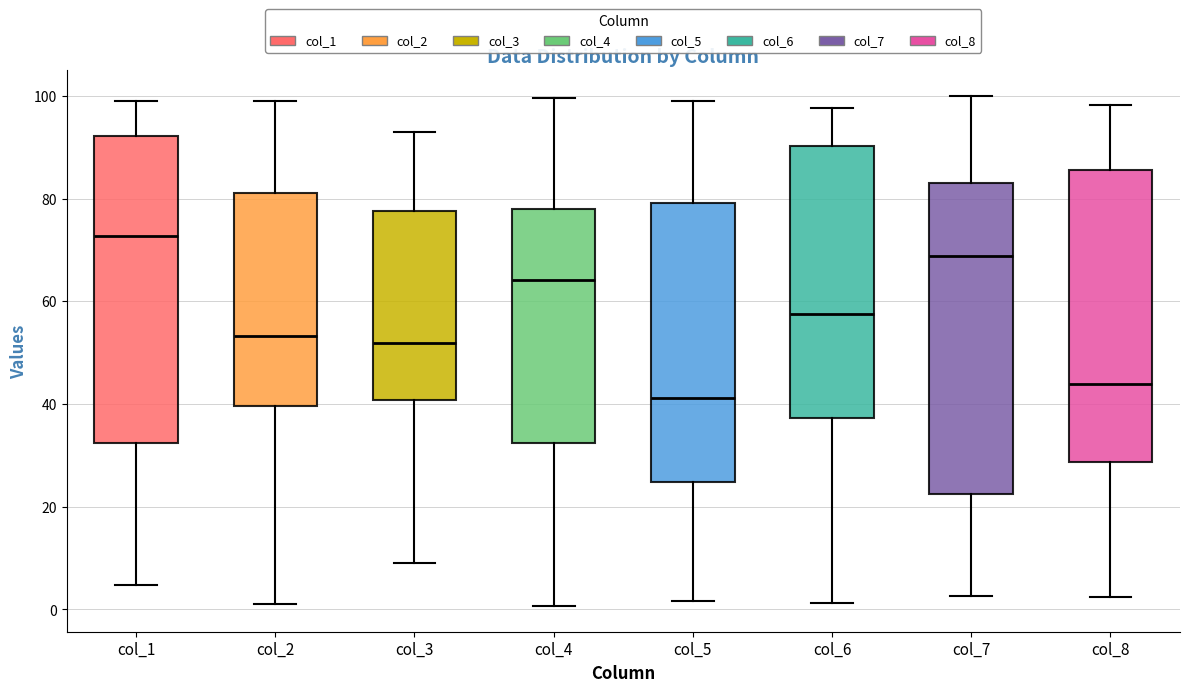

Reading left to right, read every box against the y-axis: the position of its median line, the range the box covers, and the ends of its whiskers. The values are not printed on the chart, so give them approximately, as read against the axis.

col_1: median 72, box 32 to 92, whiskers 4 to 100
col_2: median 54, box 40 to 82, whiskers 2 to 100
col_3: median 52, box 40 to 78, whiskers 10 to 94
col_4: median 64, box 32 to 78, whiskers 0 to 100
col_5: median 42, box 24 to 80, whiskers 2 to 100
col_6: median 58, box 38 to 90, whiskers 2 to 98
col_7: median 68, box 22 to 84, whiskers 2 to 100
col_8: median 44, box 28 to 86, whiskers 2 to 98